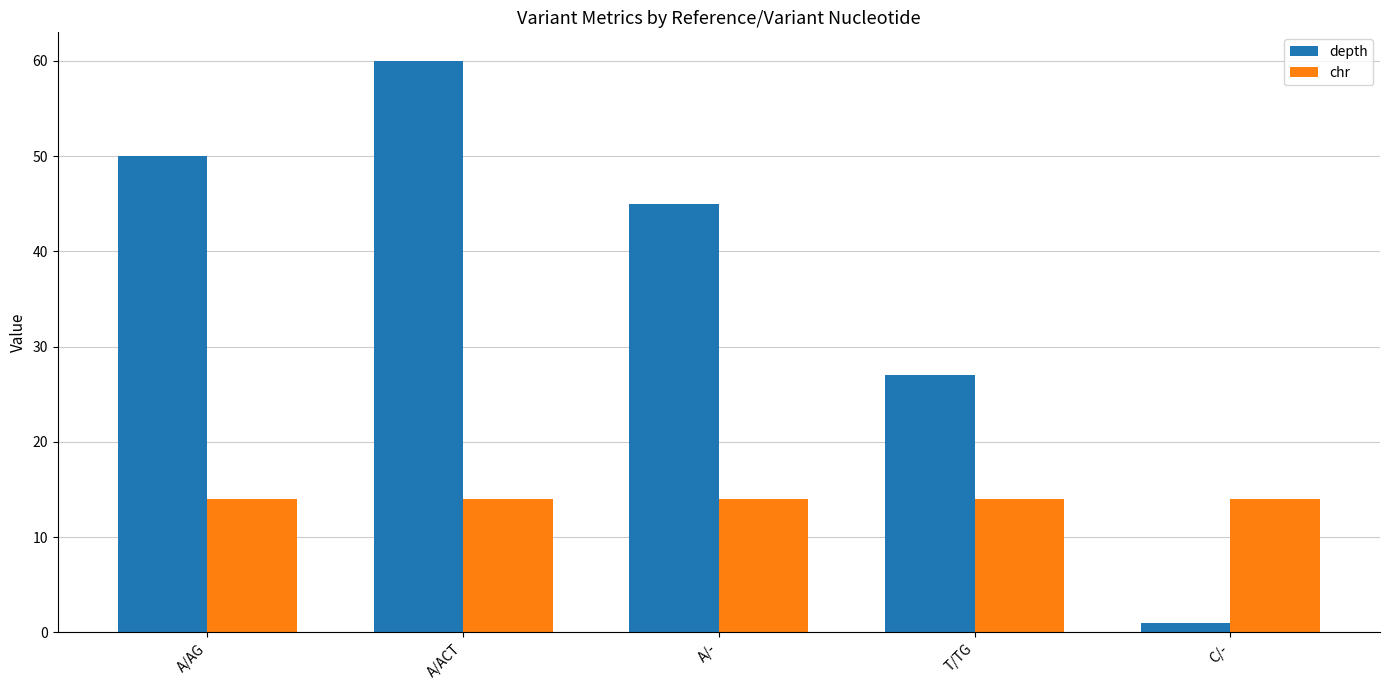

What are all the series names shown in the legend?

depth, chr